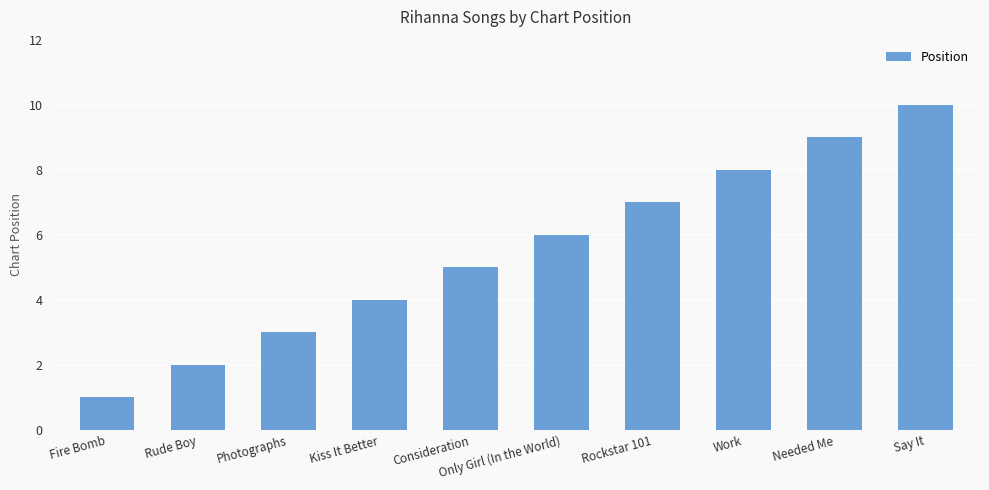

What is the sum of the values at Kiss It Better and Only Girl (In the World)?

10